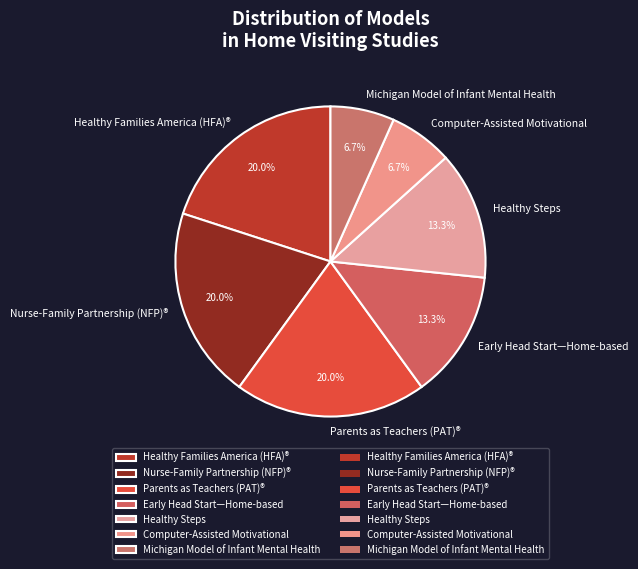

What portion of the pie excludes Parents as Teachers (PAT)®?

80.0%